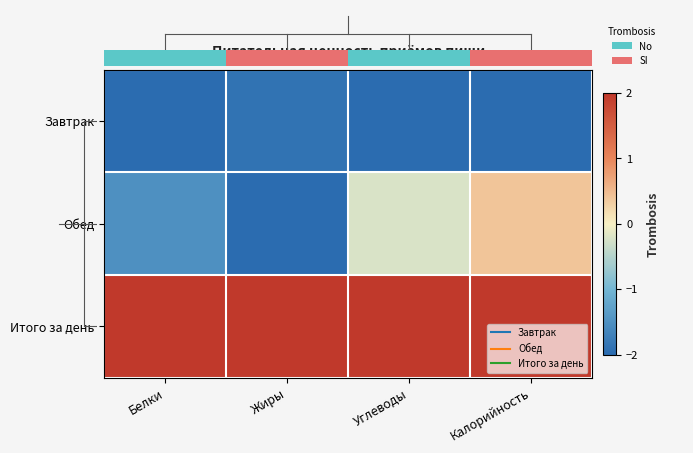

How many values in the Обед series exceed 0?

1